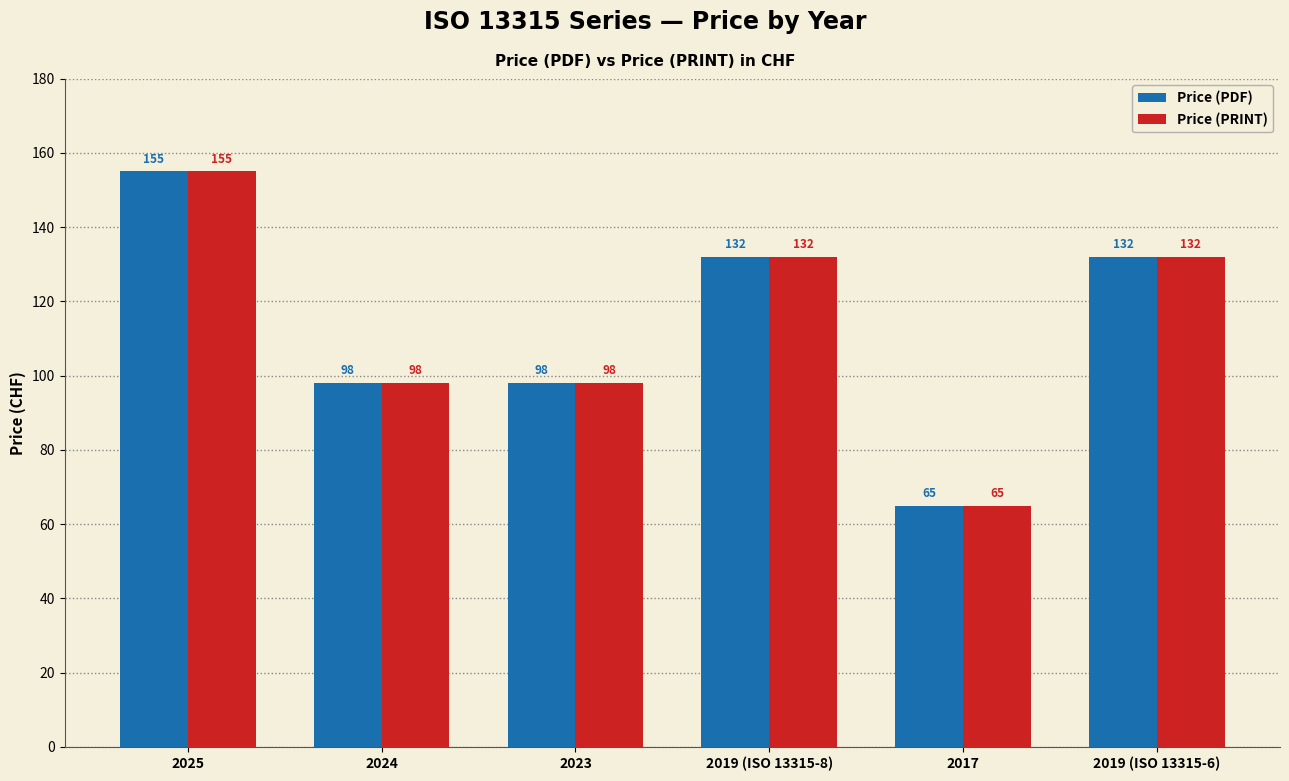

What is the approximate value of Price (PRINT) at 2024, to the nearest 5?

100